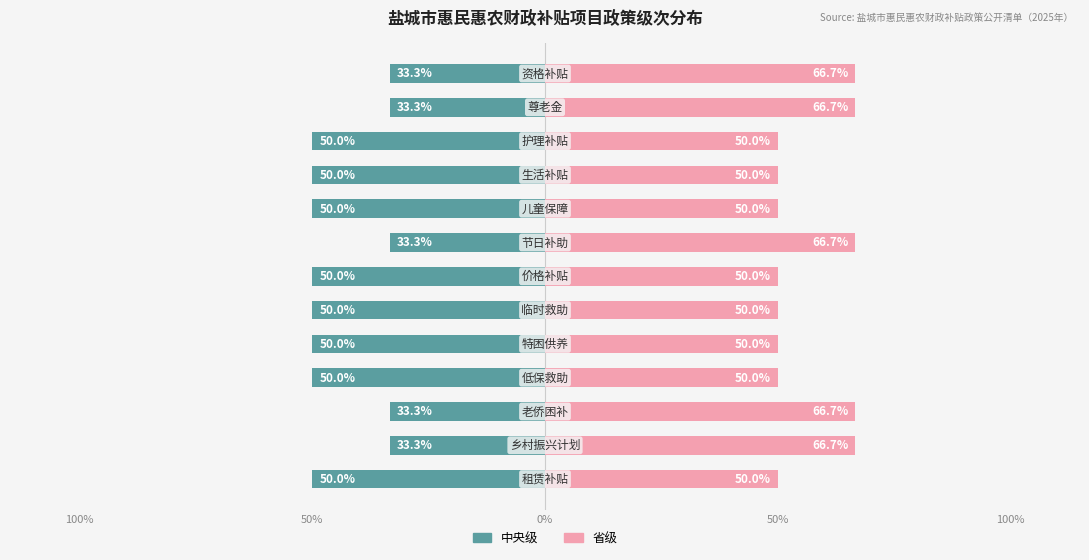

List the series in order of their overall mean, highest first.

省级, 中央级